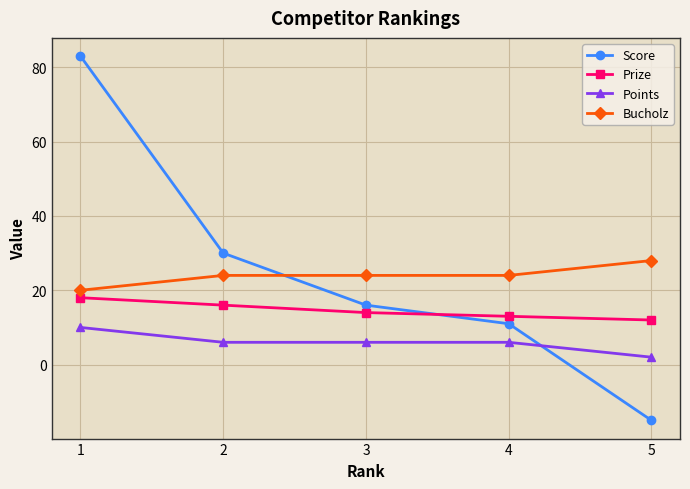

Which series has the largest total across all categories?

Score